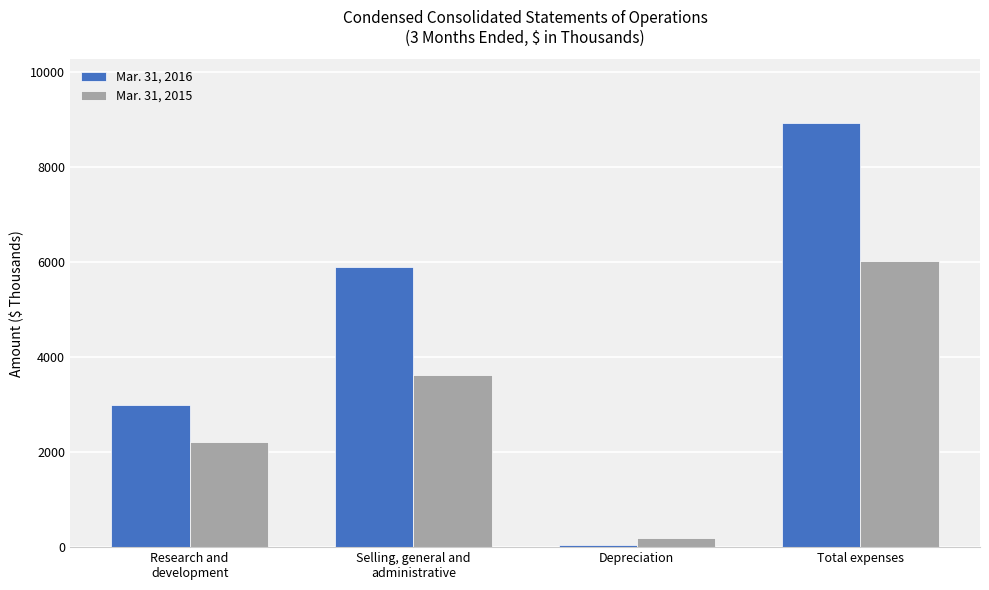

Which category has the highest value across all series?

Total expenses